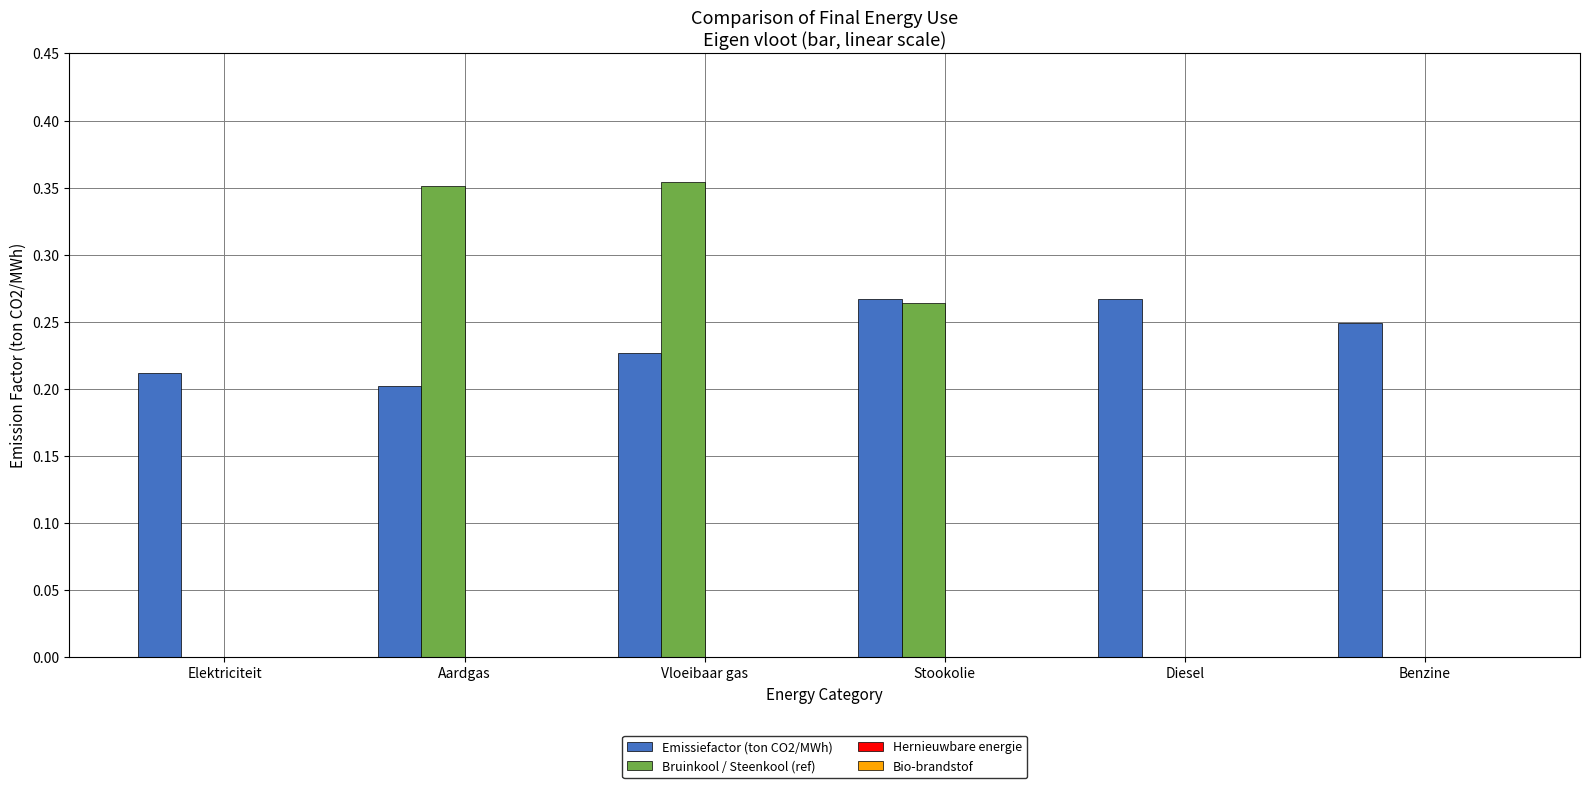

Between Elektriciteit and Vloeibaar gas, which series saw the biggest shift?

Bruinkool / Steenkool (ref)